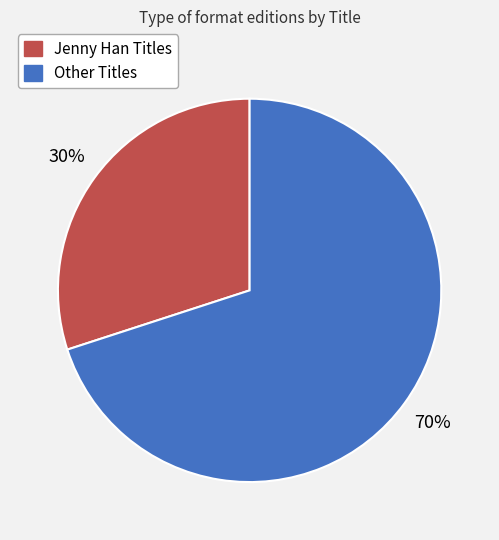

Is there any slice that represents more than half of the pie?

Yes